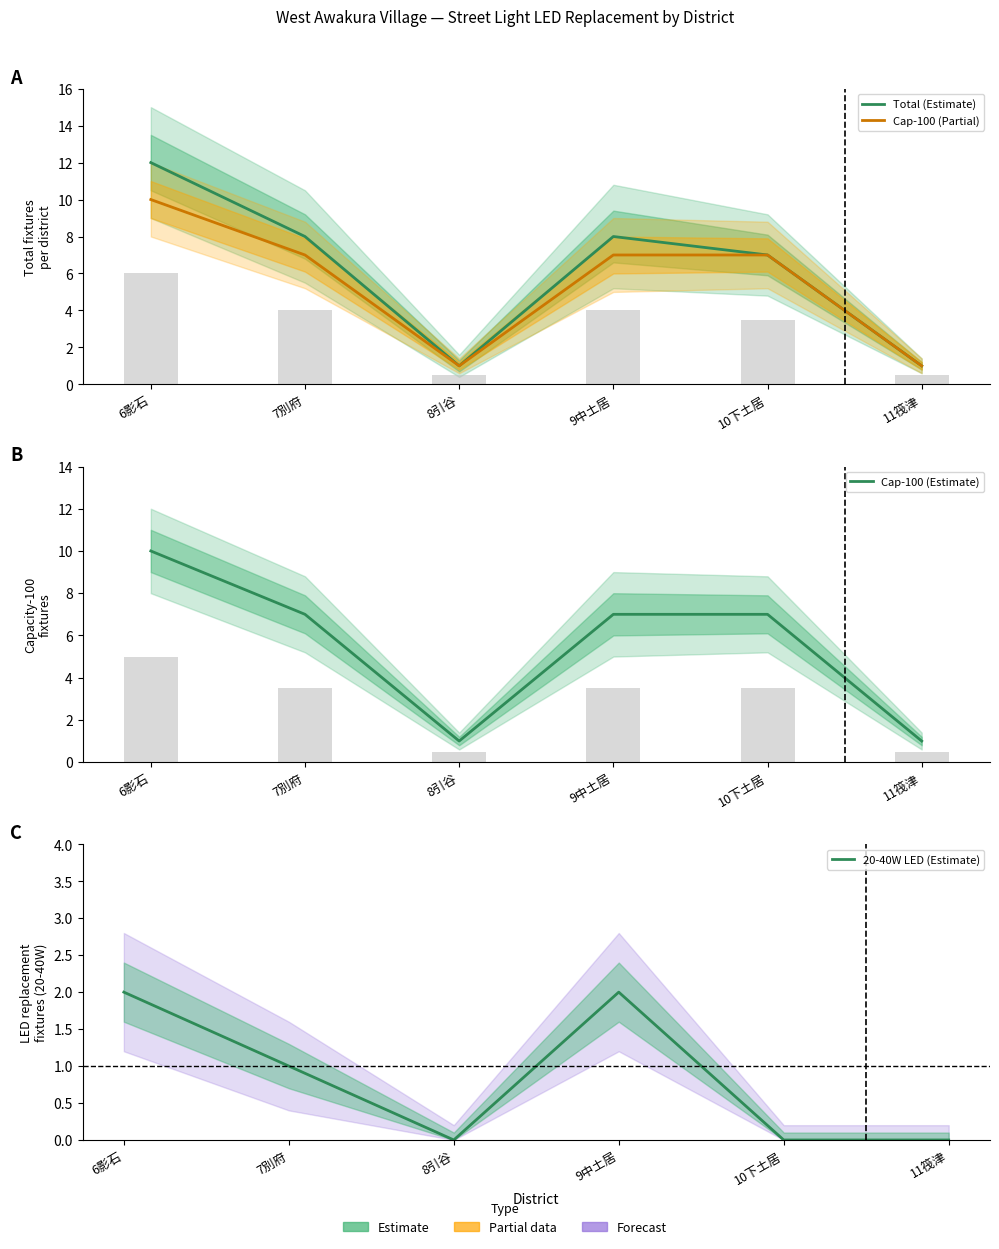

Reading left to right, transcribe all the data shown in this chart.

Total (Estimate): 6影石=12	7別府=8	8引谷=1	9中土居=8	10下土居=7	11筏津=1
Cap-100 (Partial): 6影石=10	7別府=7	8引谷=1	9中土居=7	10下土居=7	11筏津=1
Cap-100 (Estimate): 6影石=10	7別府=7	8引谷=1	9中土居=7	10下土居=7	11筏津=1
20-40W LED (Estimate): 6影石=2	7別府=1	8引谷=0	9中土居=2	10下土居=0	11筏津=0